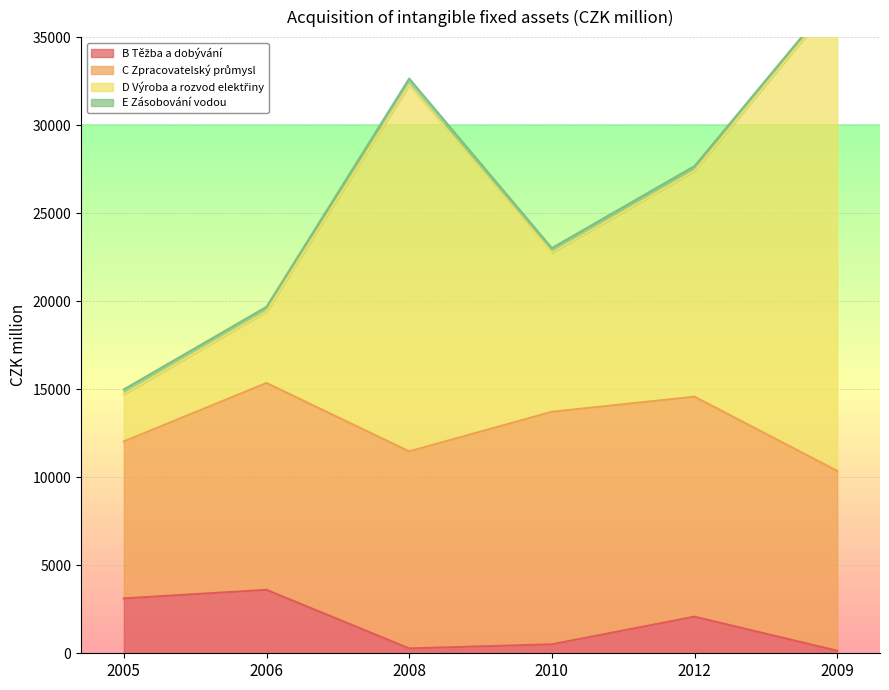

Rank the categories by D Výroba a rozvod elektřiny value from highest to lowest.

2009, 2008, 2012, 2010, 2006, 2005